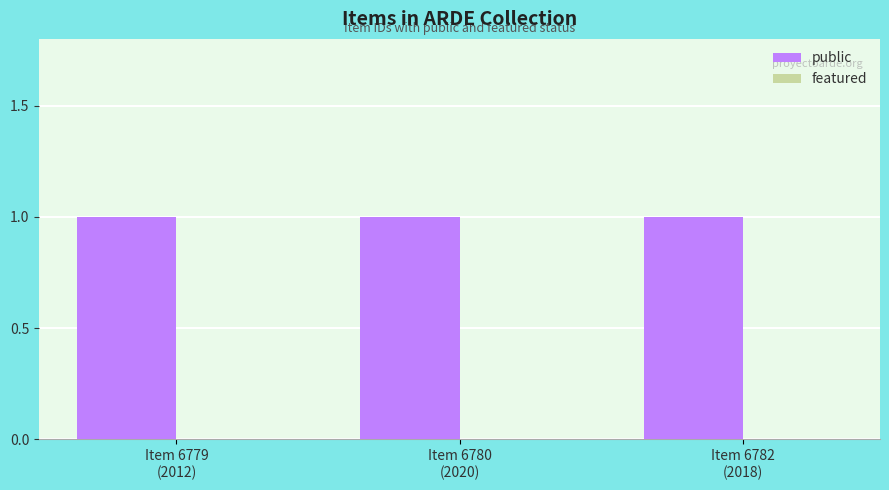

Reading right to left, transcribe all the data shown in this chart.

public: 1	1	1
featured: 0	0	0